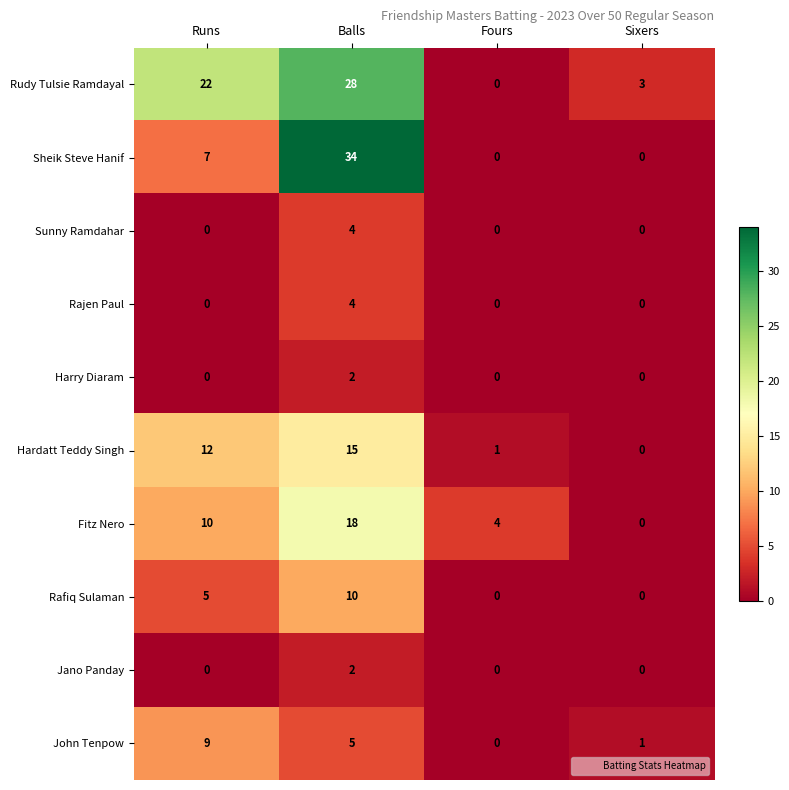

Is it true that Harry Diaram equals 3 at Balls?

False